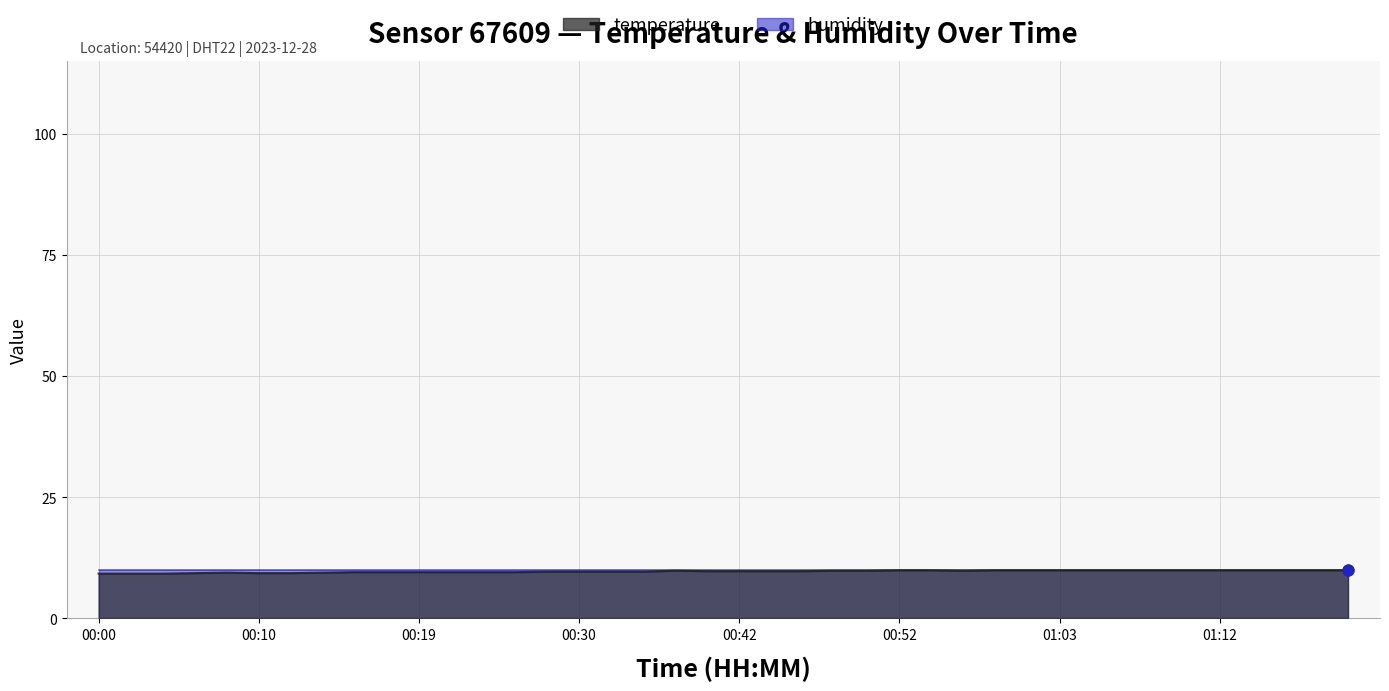

Between 00:52 and 01:09, which is larger?

00:52